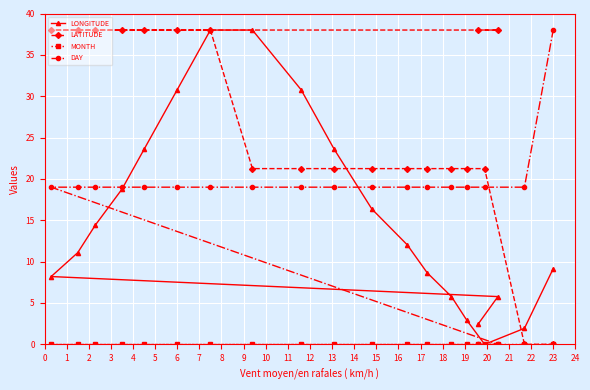

Which series has the largest total across all categories?

LATITUDE